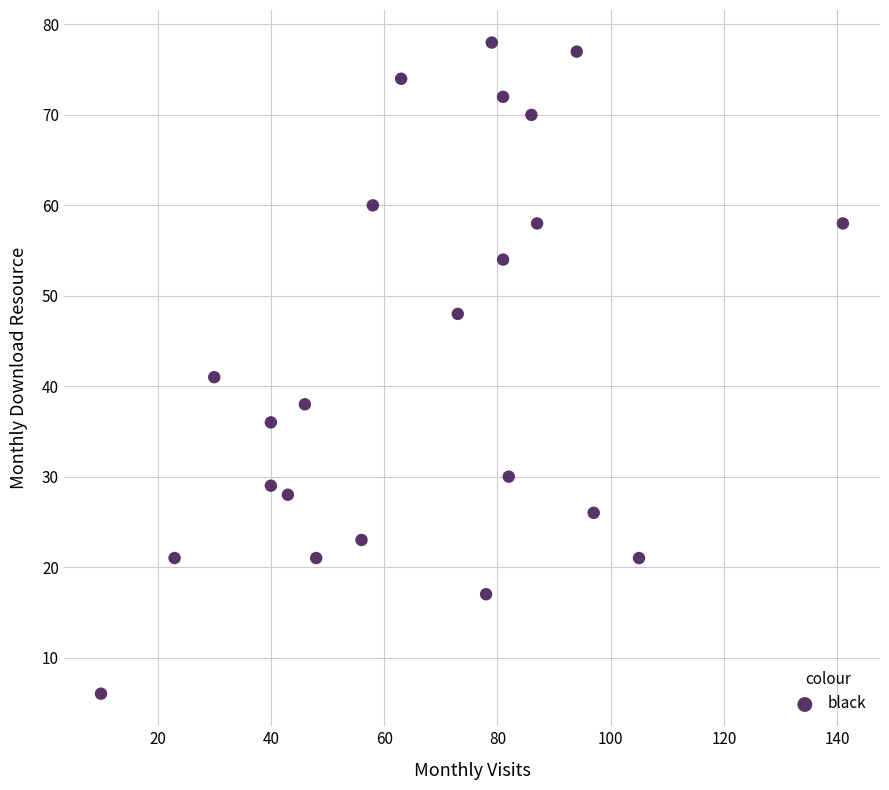

What Y value in the scatter plot is closest to 42?

41